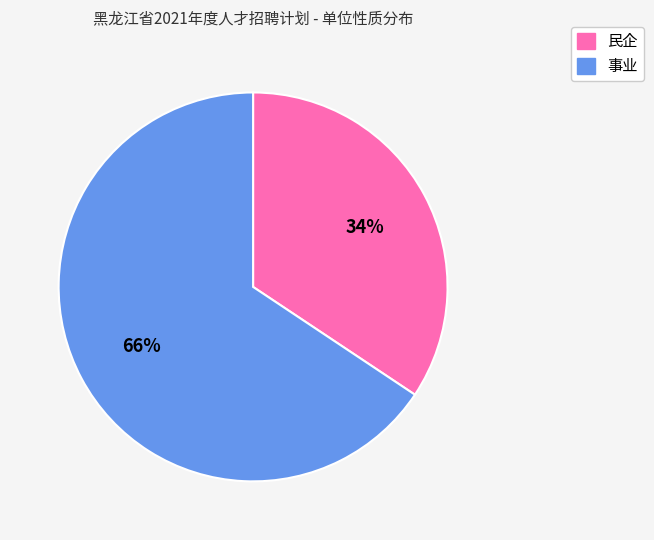

Which slice is the largest?

事业